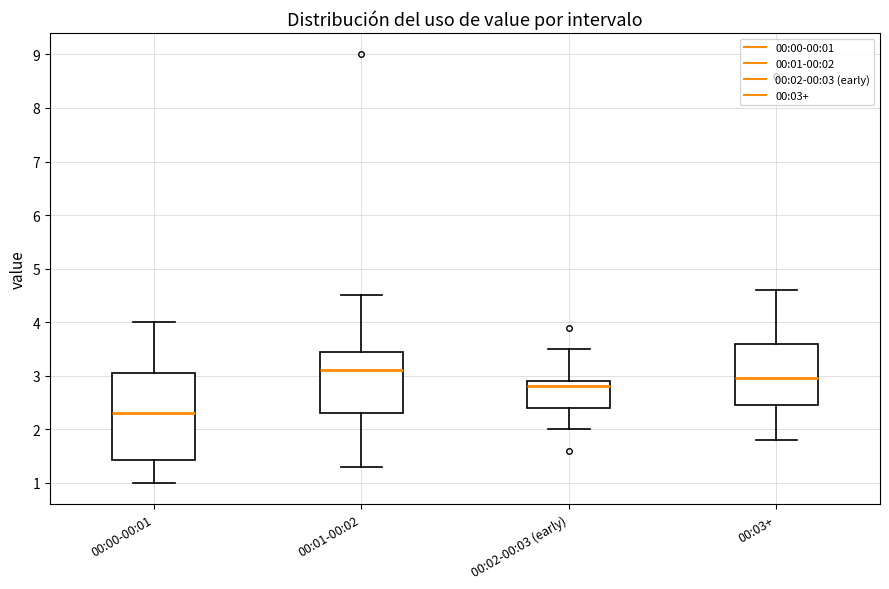

Reading left to right, transcribe this box plot: for each box, give where its median line is, the range the box spans, and where its two whiskers end, as read against the y-axis. The values are not printed on the chart, so give them approximately, as read against the axis.

00:00-00:01: median 2.3, box 1.4 to 3.1, whiskers 1.0 to 4.0
00:01-00:02: median 3.1, box 2.3 to 3.5, whiskers 1.3 to 4.5
00:02-00:03 (early): median 2.8, box 2.4 to 2.9, whiskers 2.0 to 3.5
00:03+: median 3.0, box 2.5 to 3.6, whiskers 1.8 to 4.6